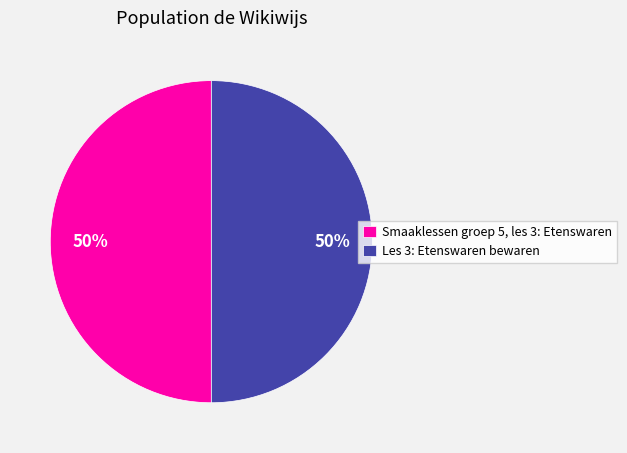

Approximately how many times larger is the value at Smaaklessen groep 5, les 3: Etenswaren compared to Les 3: Etenswaren bewaren?

1.0